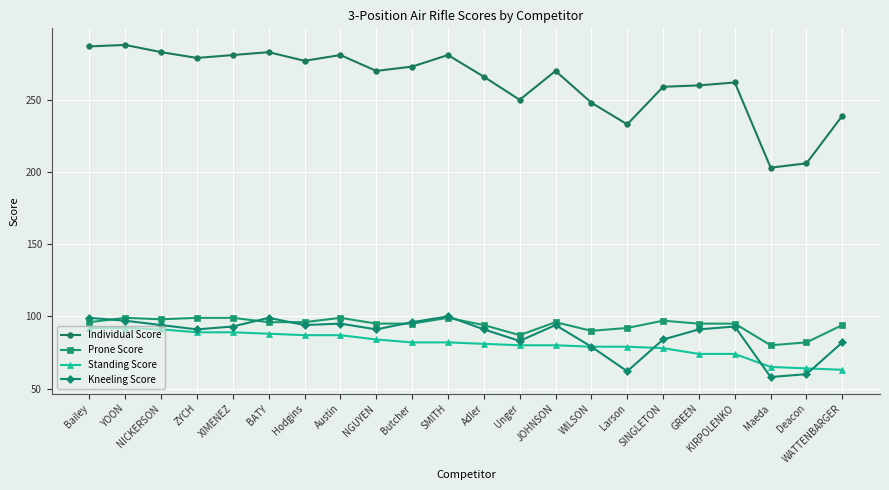

What position from the right is ZYCH?

19